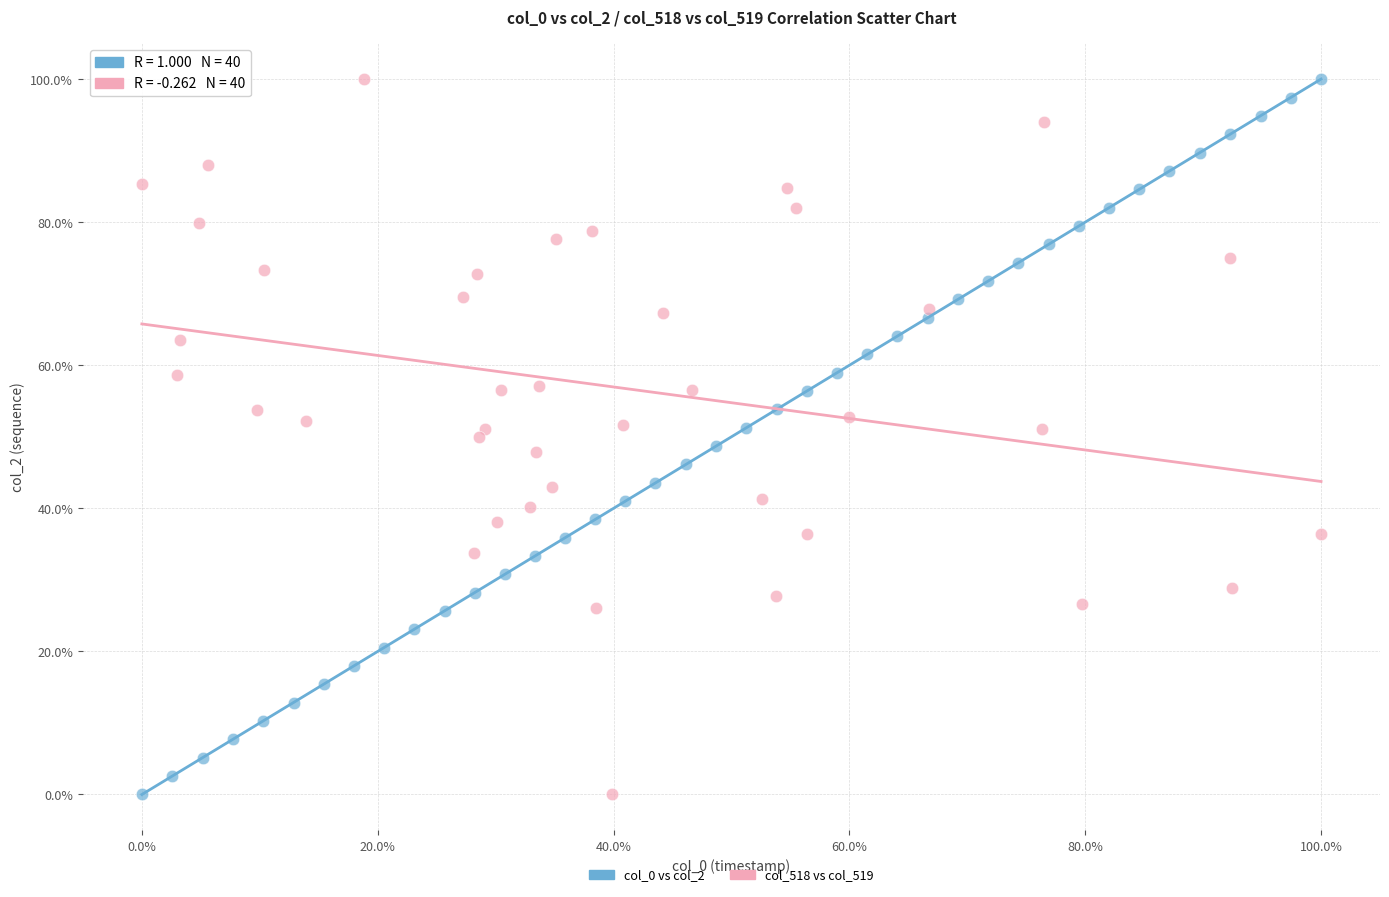

What are all the series names shown in the legend?

col_0 vs col_2, col_518 vs col_519